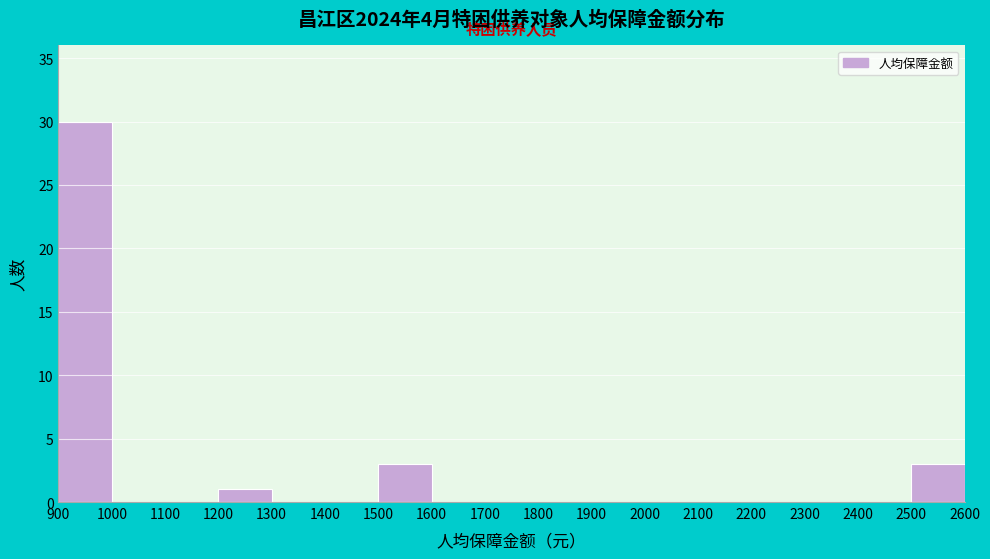

Reading left to right, list every bar in this chart as the range it spans on the x-axis followed by its height. The values are not printed on the chart, so give them approximately, as read against the axis.

900 to 1000: 30
1000 to 1100: 0
1100 to 1200: 0
1200 to 1300: 1
1300 to 1400: 0
1400 to 1500: 0
1500 to 1600: 3
1600 to 1700: 0
1700 to 1800: 0
1800 to 1900: 0
1900 to 2000: 0
2000 to 2100: 0
2100 to 2200: 0
2200 to 2300: 0
2300 to 2400: 0
2400 to 2500: 0
2500 to 2600: 3